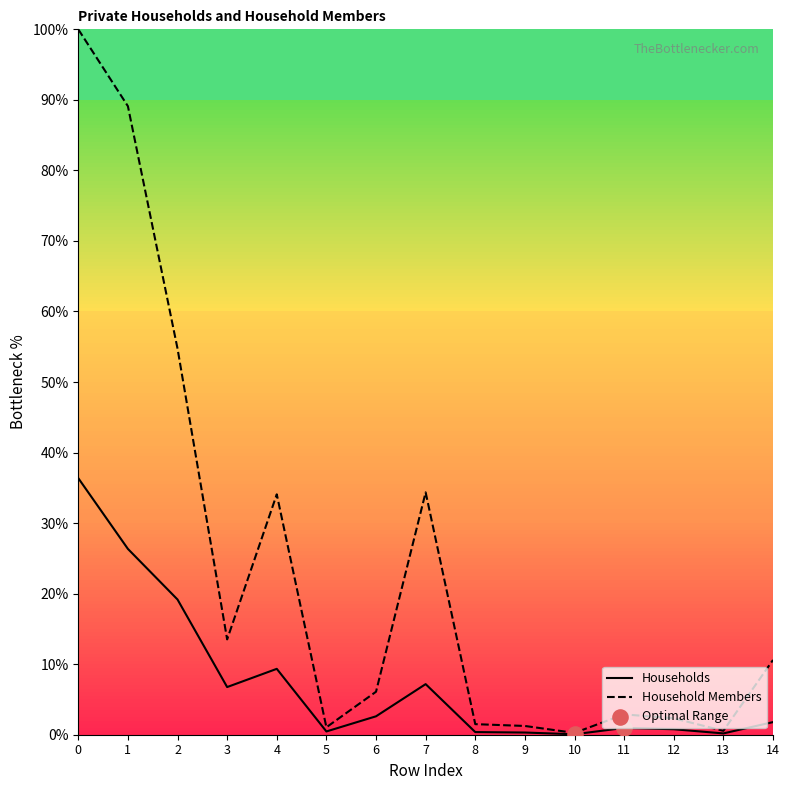

What are all the series names shown in the legend?

Households, Household Members